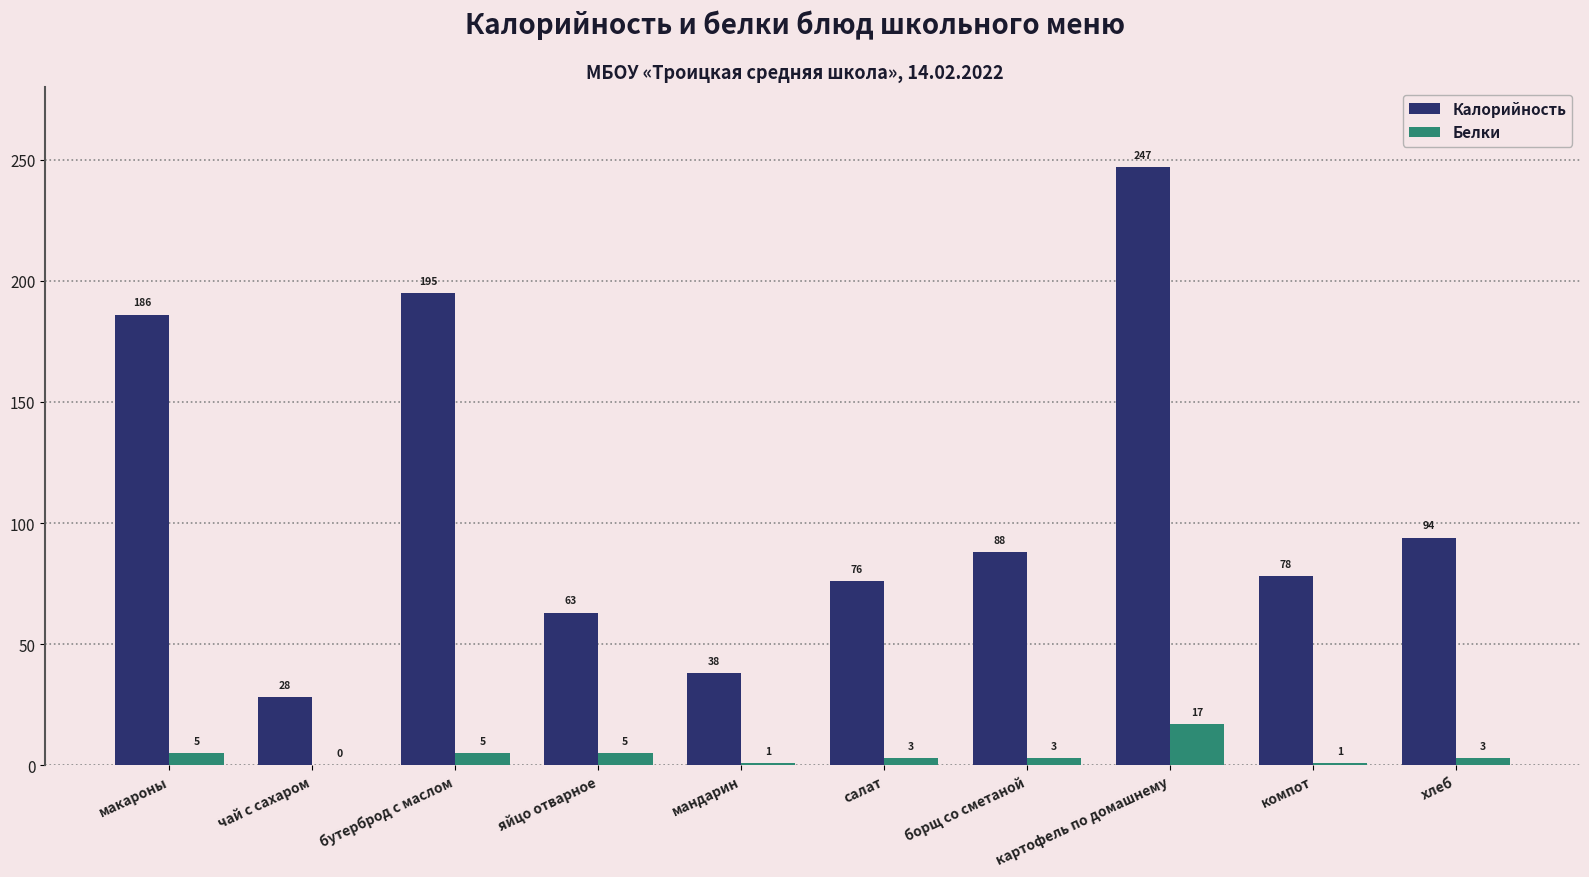

How many groups of bars are there?

10